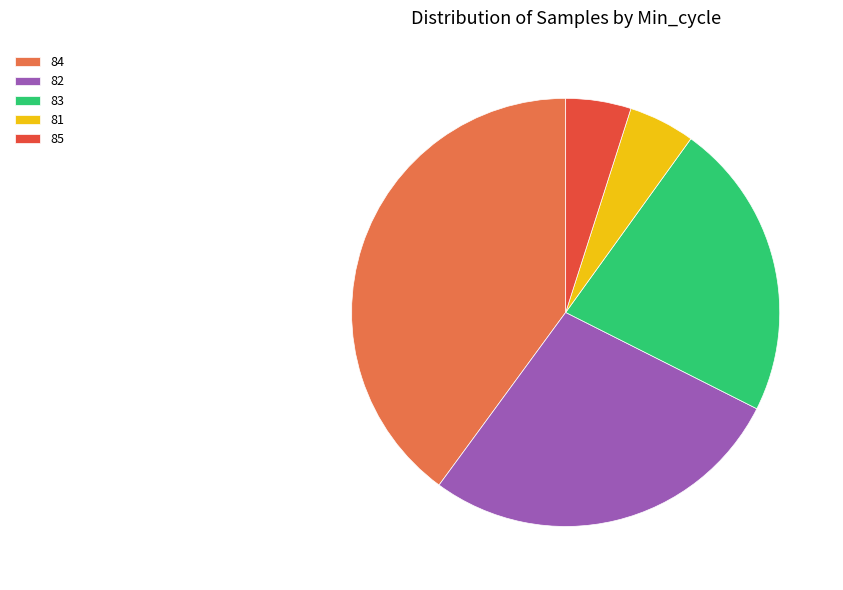

The 85 slice represents 5% of the pie. True or false?

True